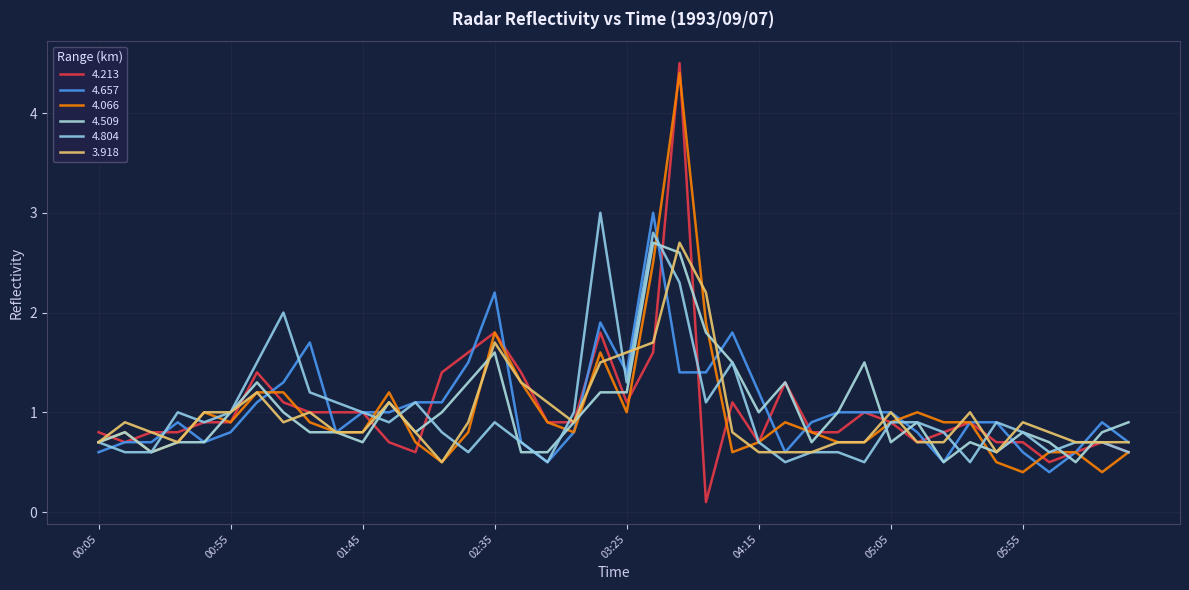

How many intersections are there between 4.657 and 4.509?

15